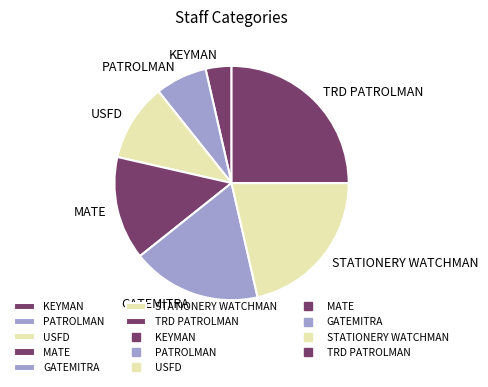

Count the number of slices in the pie.

7